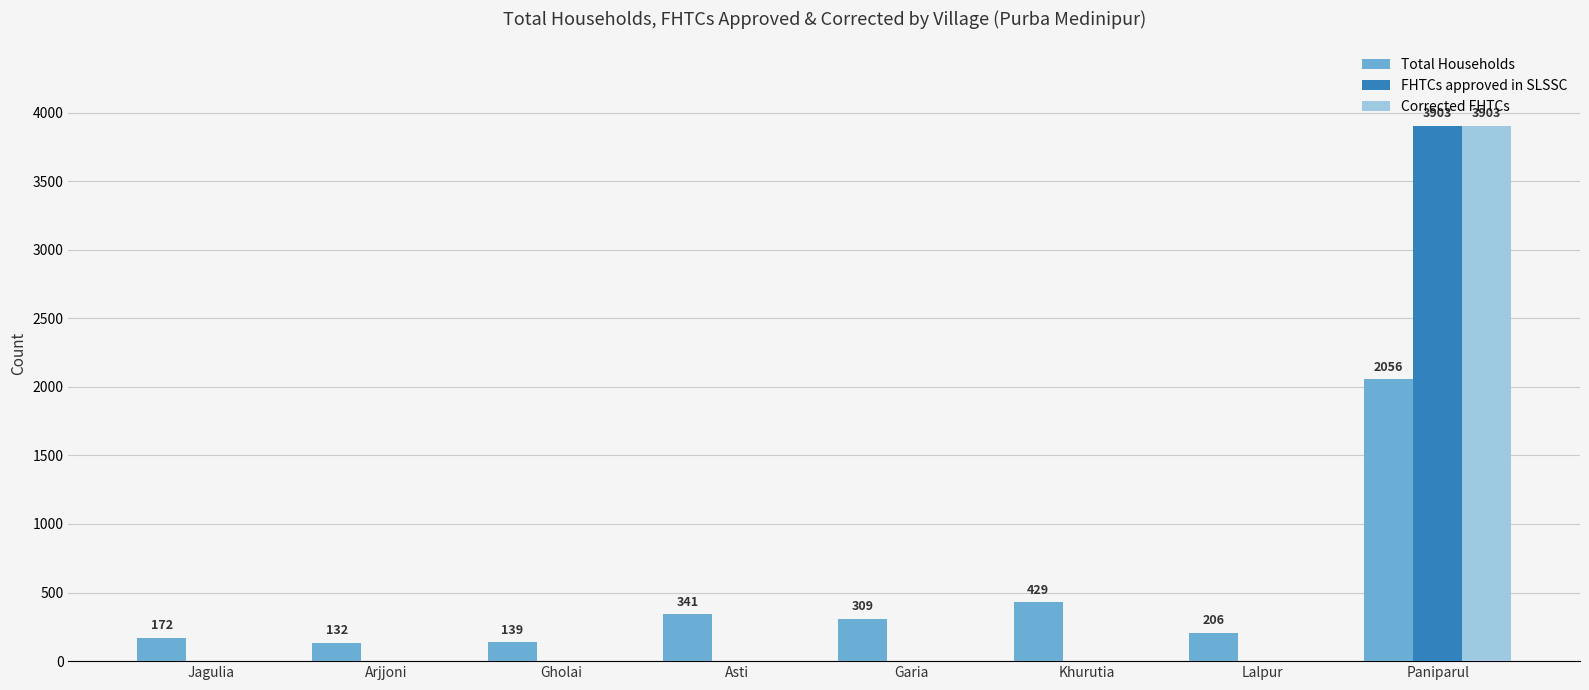

Is the value of Total Households at Asti greater than the value of Corrected FHTCs at Lalpur?

Yes